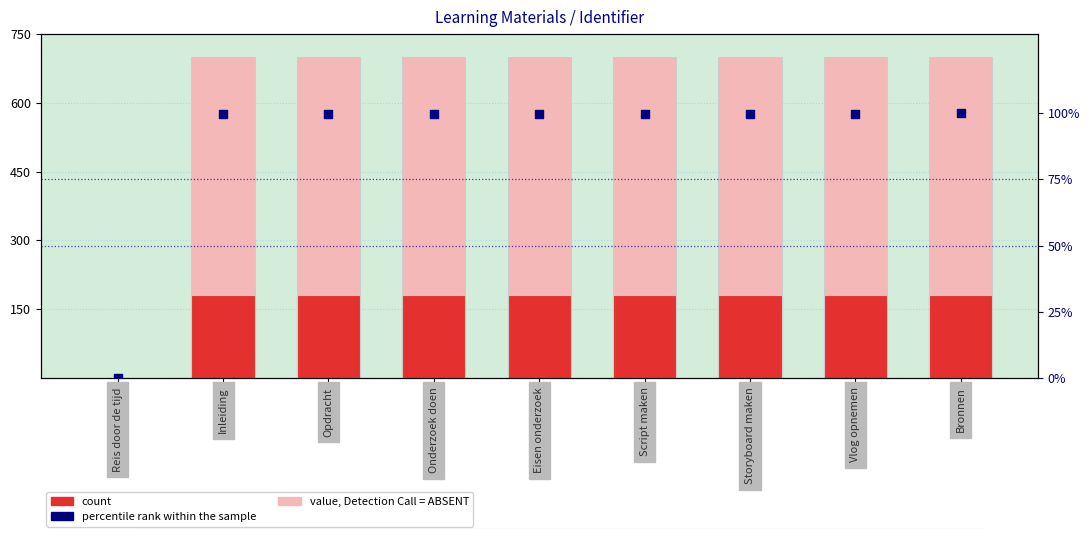

Which series contains the lowest Y value?

Identifier (scaled)